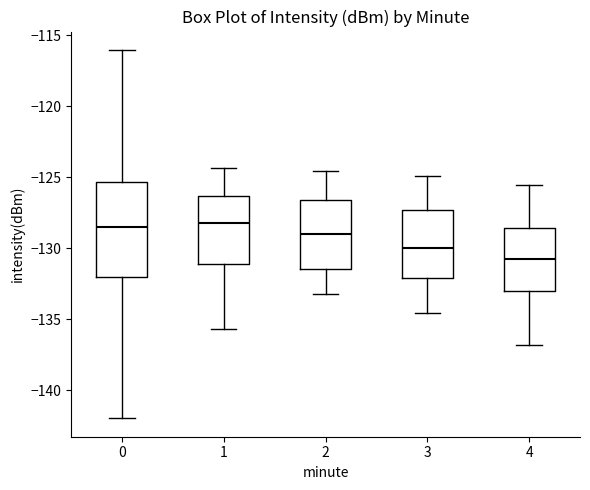

Which box's median line is the lowest?

4